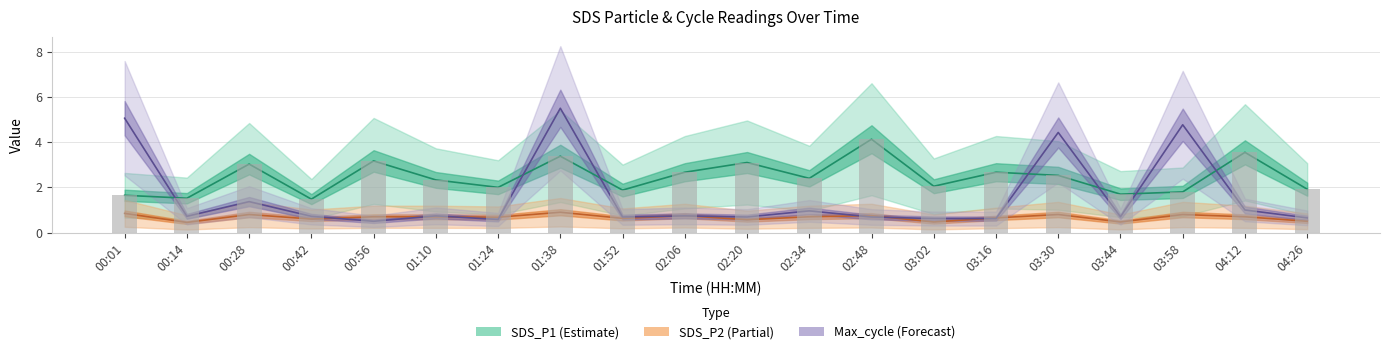

Are the bars grouped side by side (vs. stacked)?

Yes